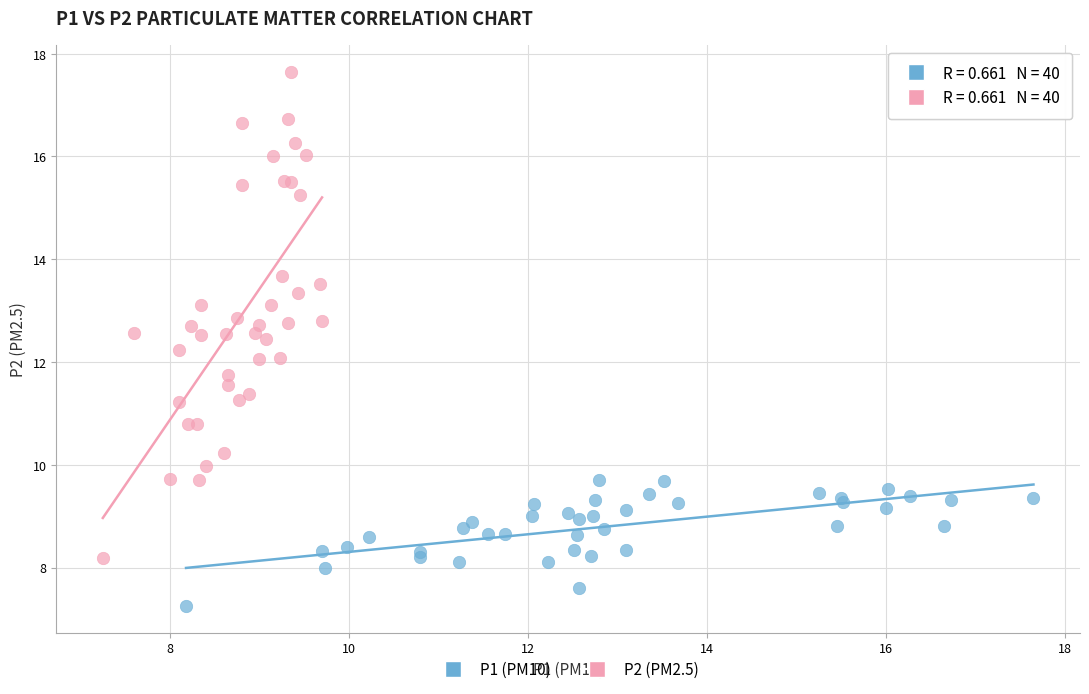

What are all the series names shown in the legend?

P1 (PM10), P2 (PM2.5)